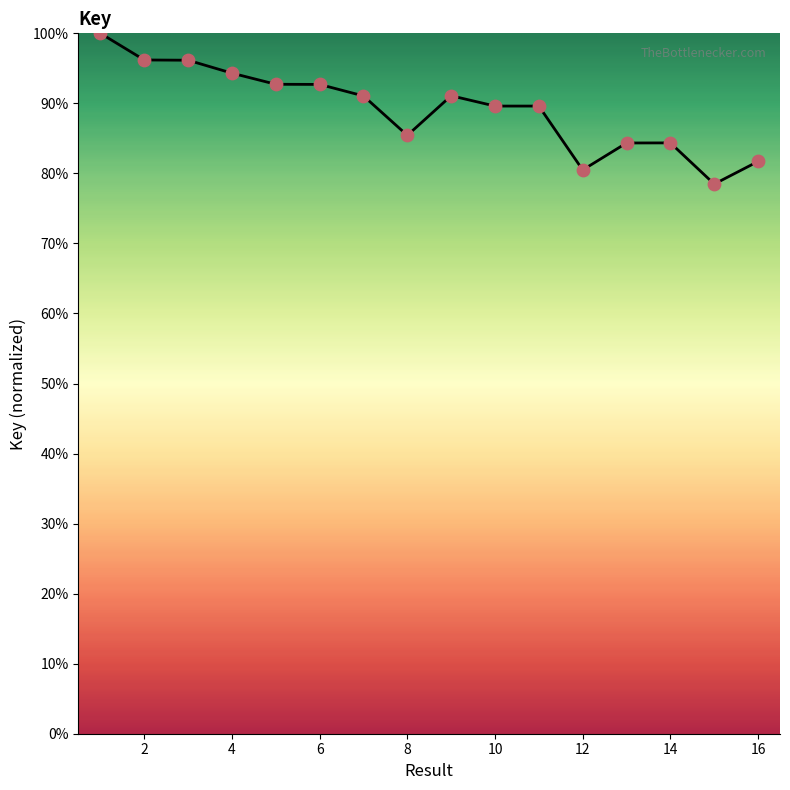

What is the minimum value shown in the chart?

78.5